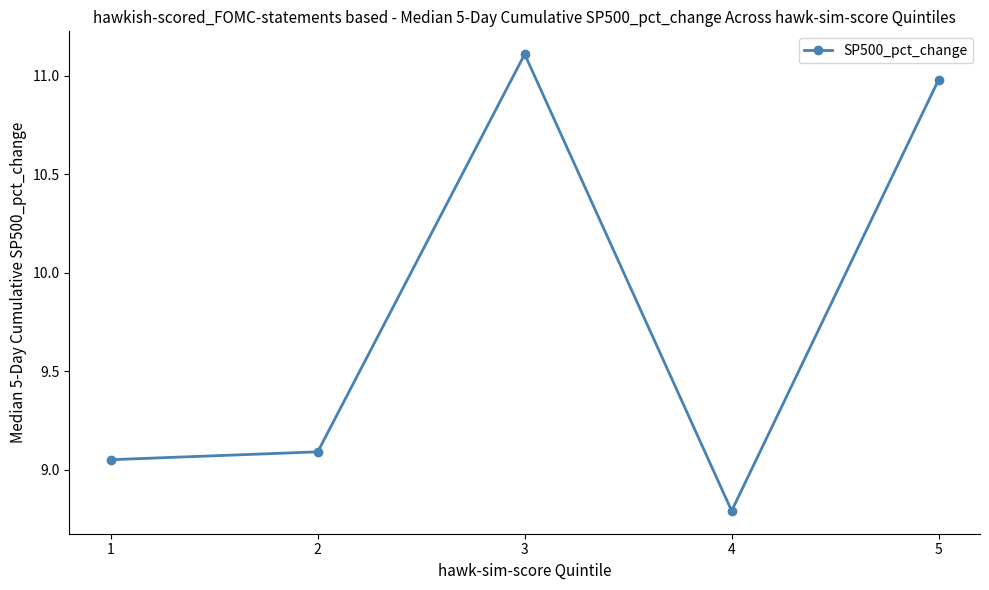

List the labels in order of value, largest first.

3, 5, 2, 1, 4